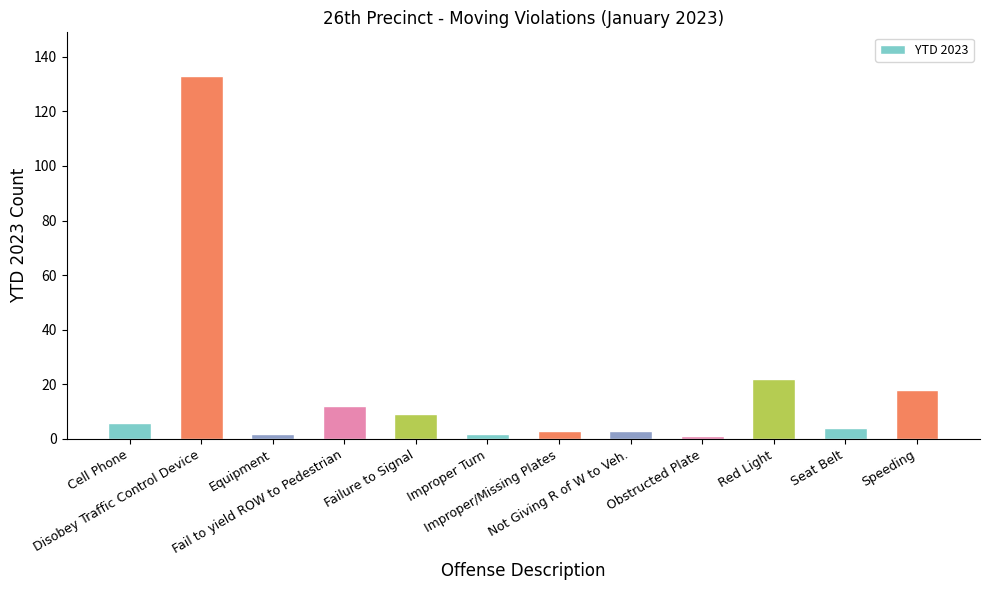

Is it true that the value at Speeding is 9?

False